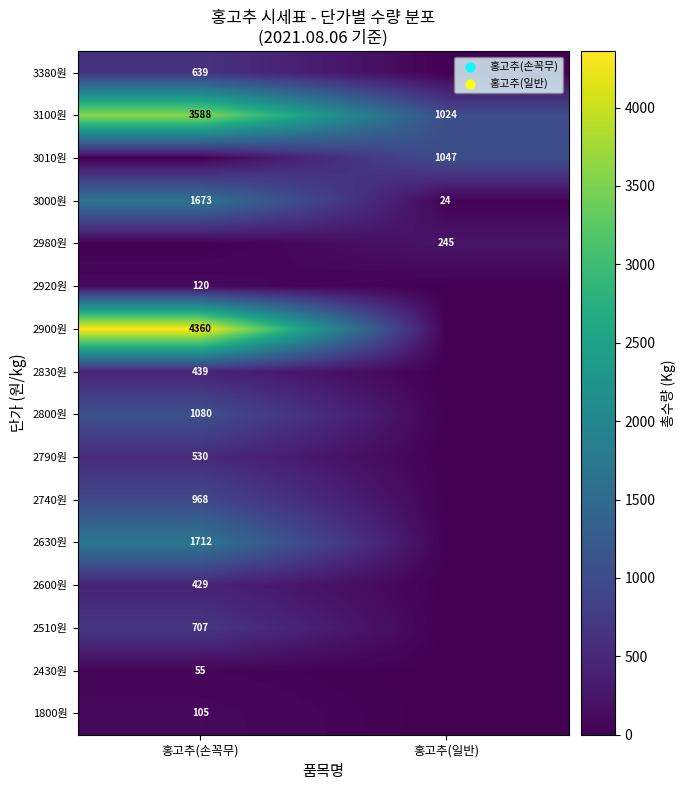

What is the difference between the maximum and minimum values in the 3100원 series?

2564